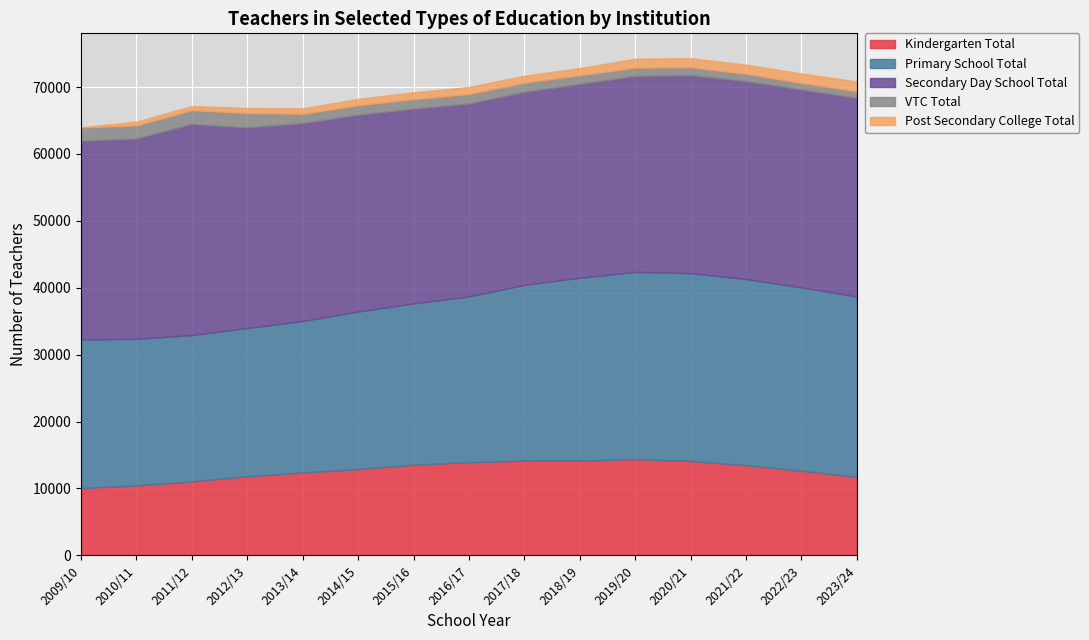

True or false: Primary School Total and Kindergarten Total intersect in this chart.

False